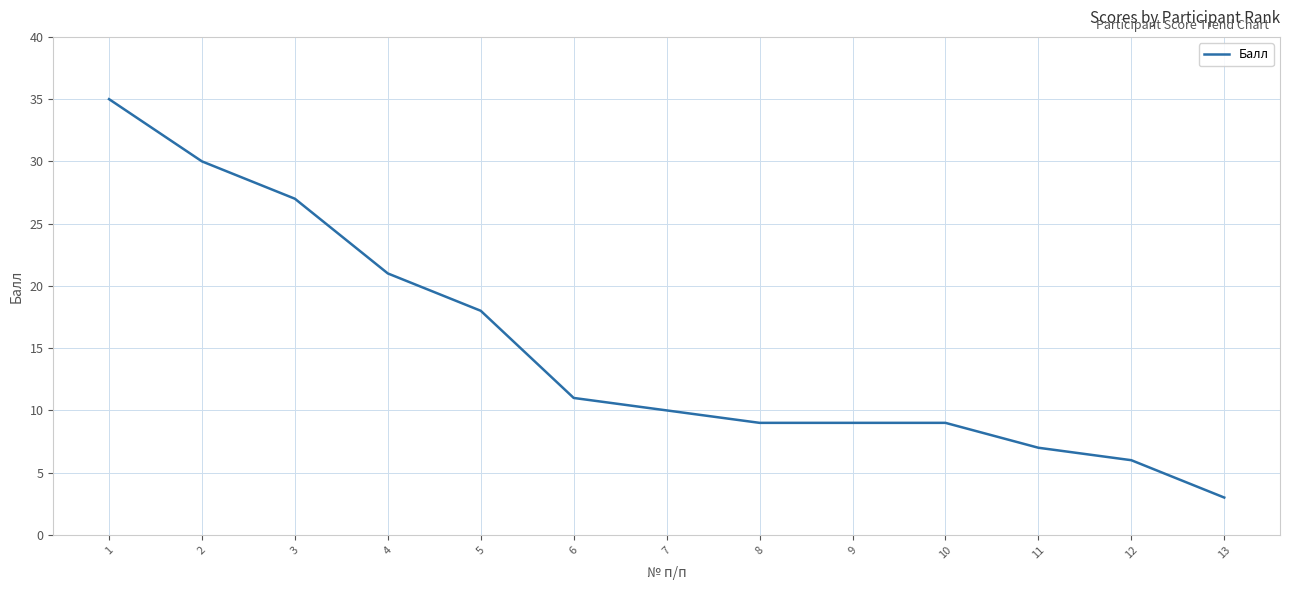

How many lines are shown in the chart?

1